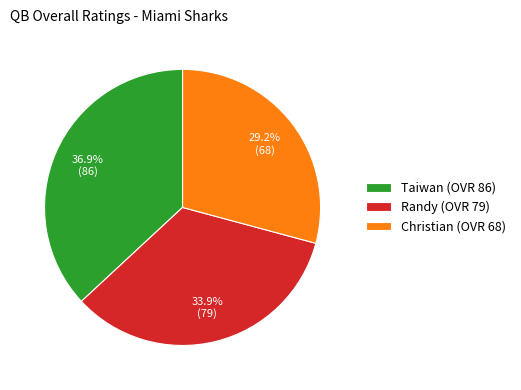

Does Christian represent more than half of the total?

No